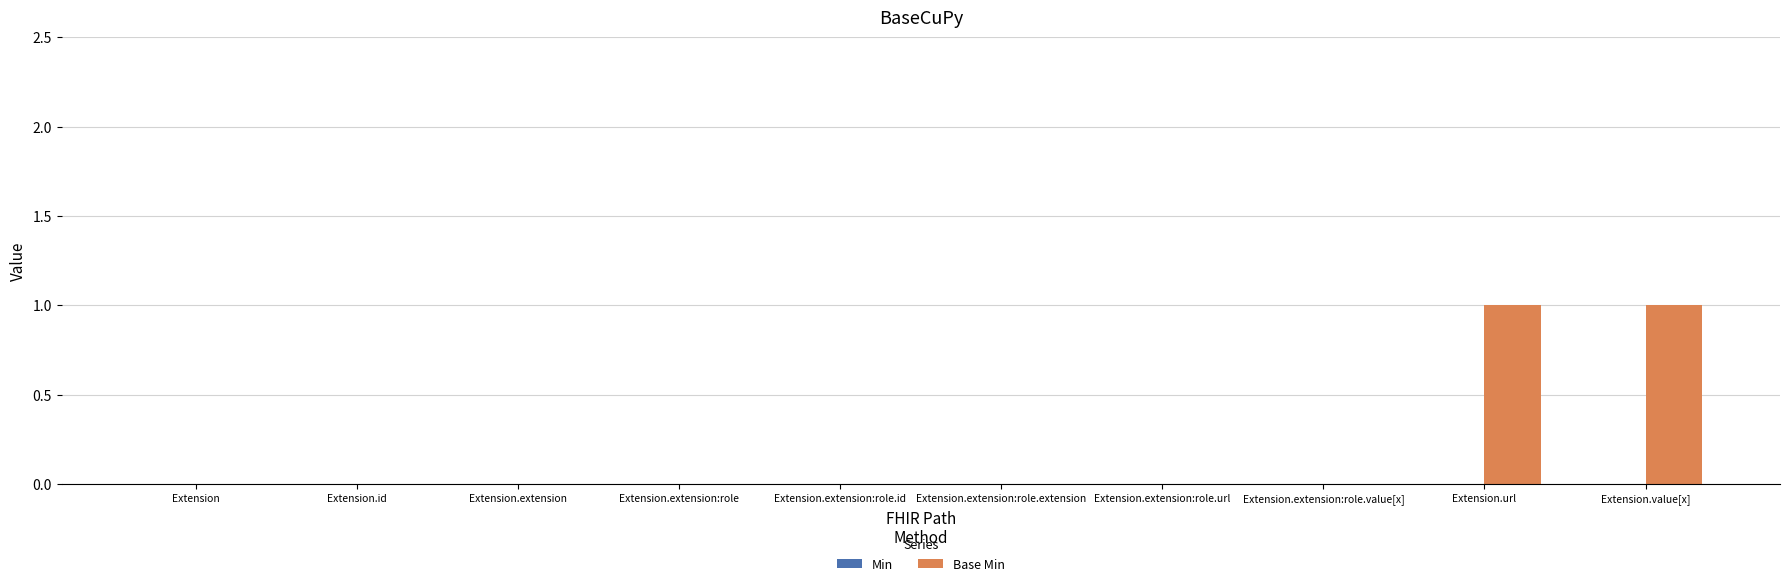

Are the bars horizontal?

No